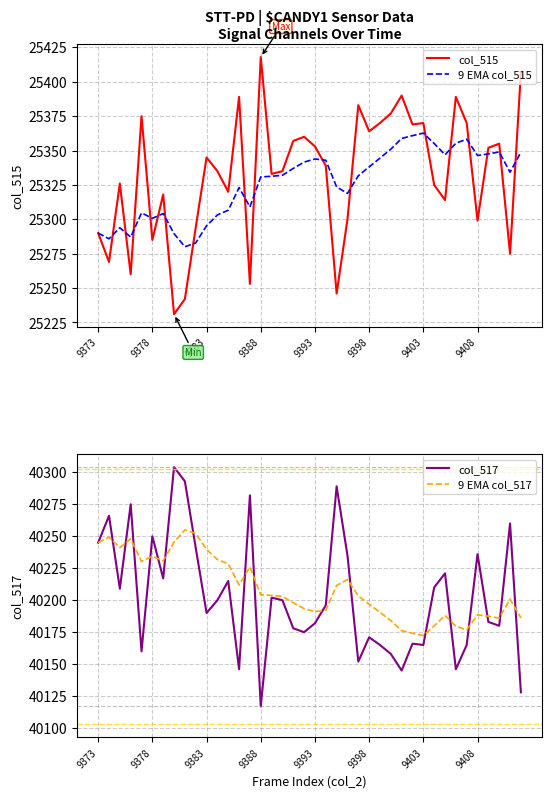

Is it true that 9 EMA col_515 equals 25290.0 at 9373?

True